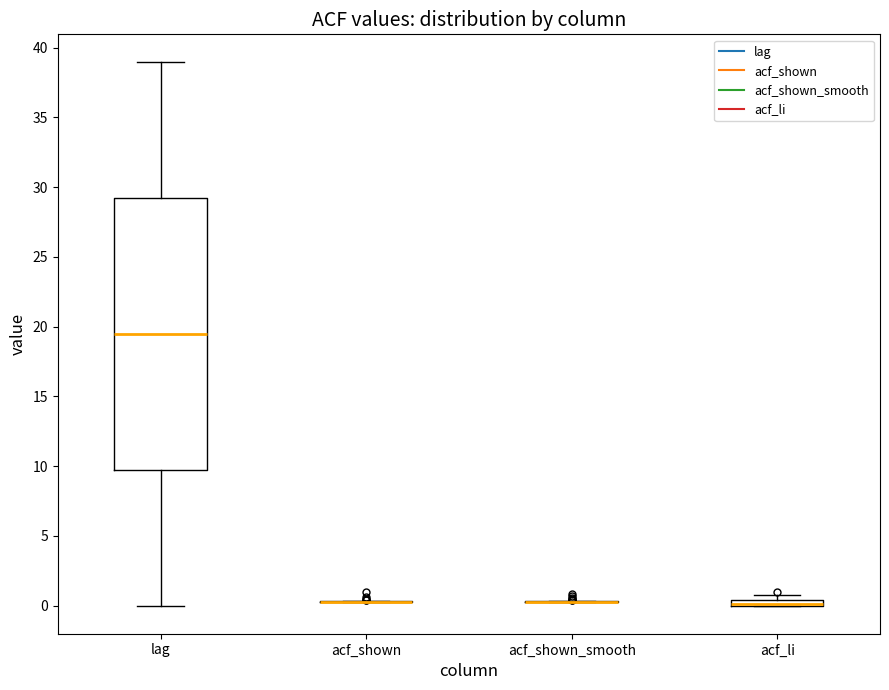

Which box is the tallest, from its lower edge to its upper edge?

lag